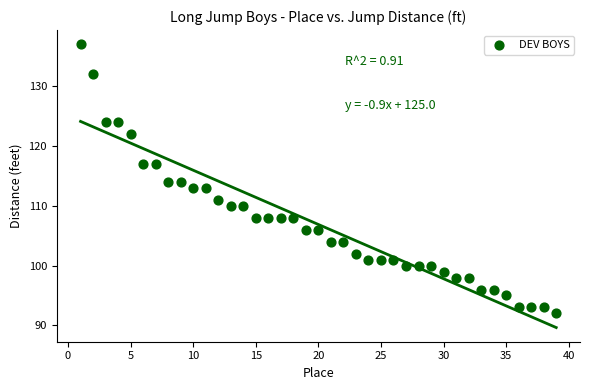

What is the range of Y values (max minus min)?

45